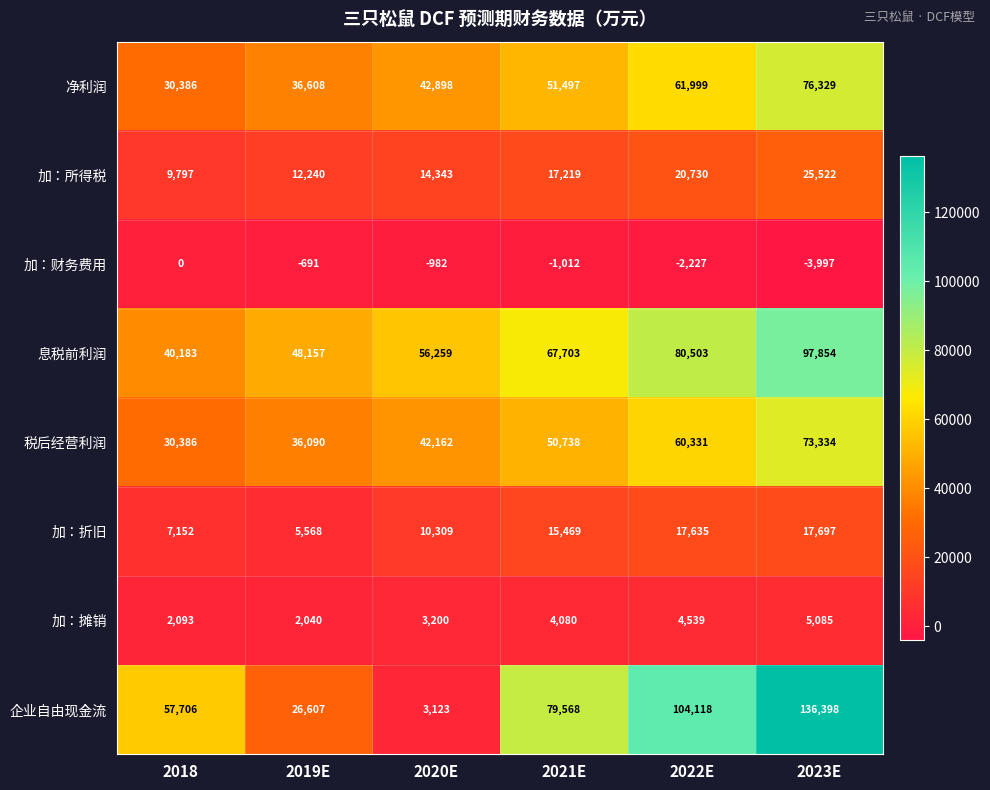

What is the average value of the 加：所得税 series?

16642